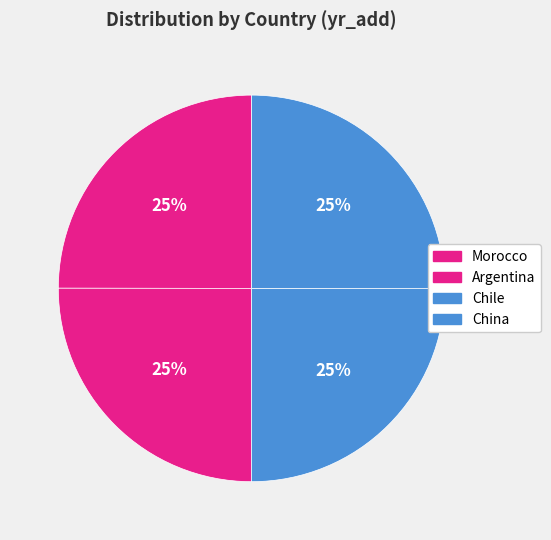

Does China represent more than half of the total?

No